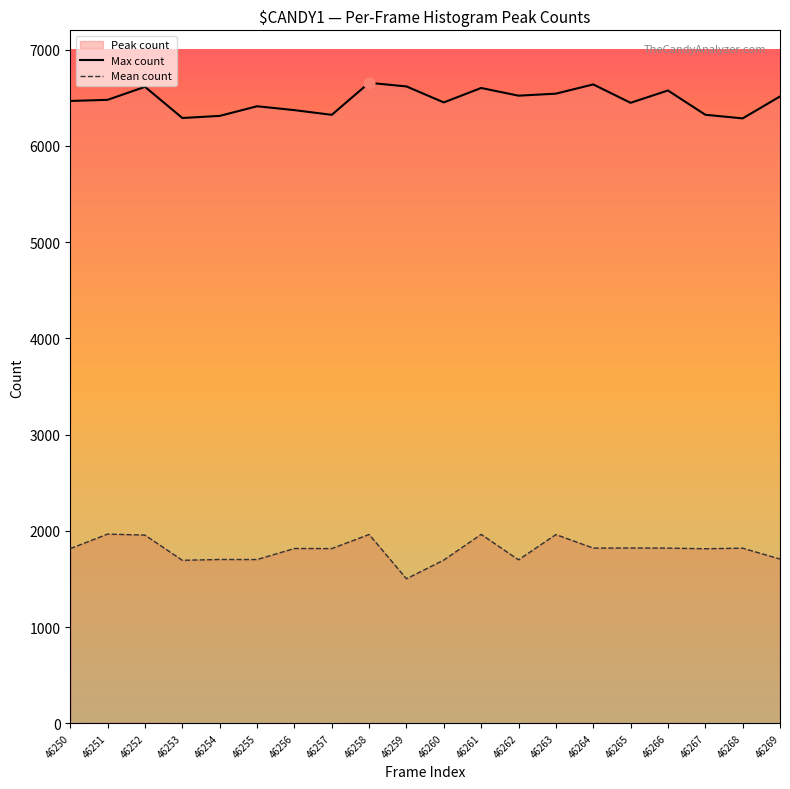

Which series has the largest Y range (max minus min)?

Mean count